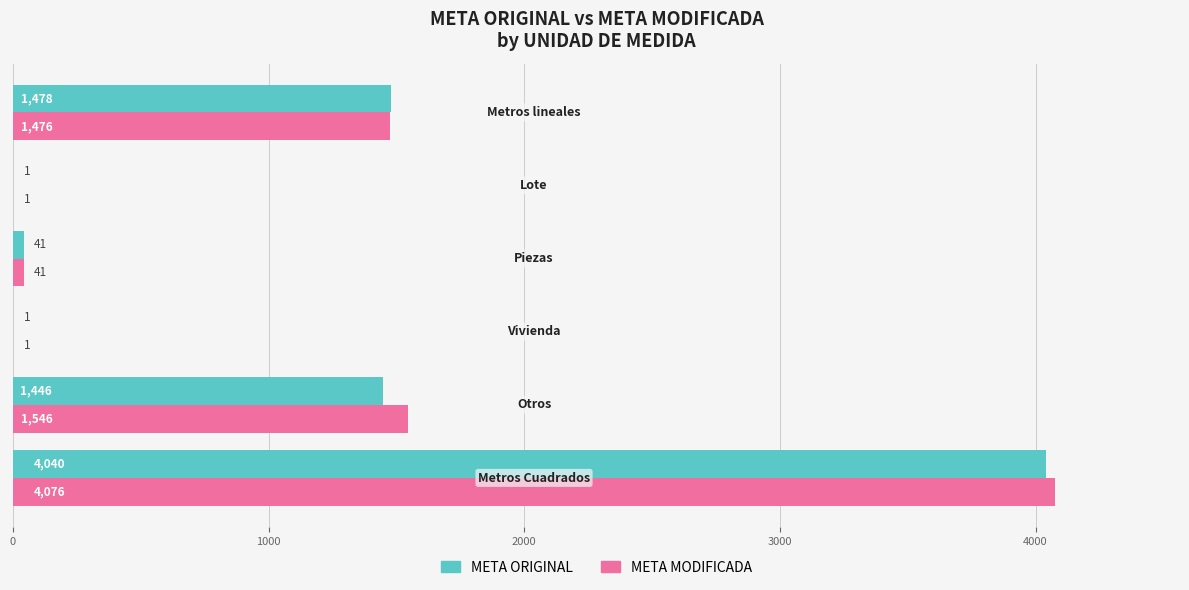

What is the maximum value shown in the chart?

4076.0